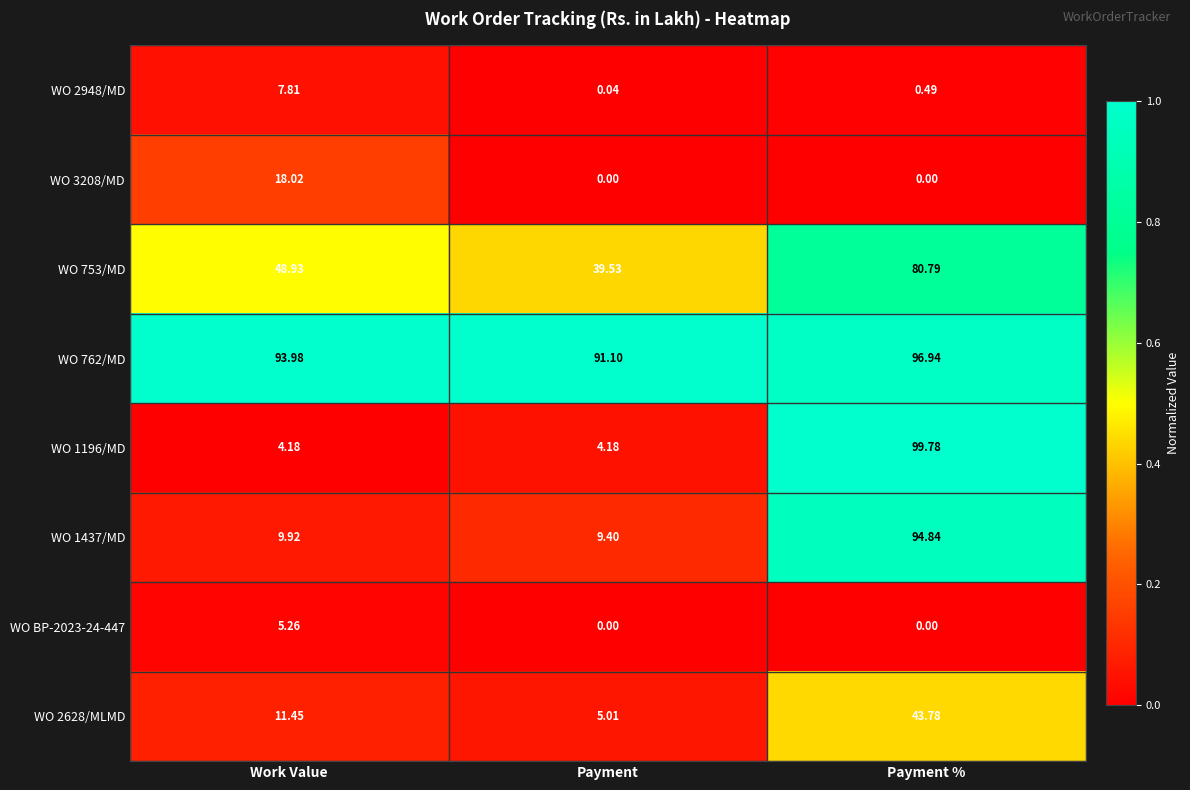

Which series has the largest total across all categories?

WO 762/MD